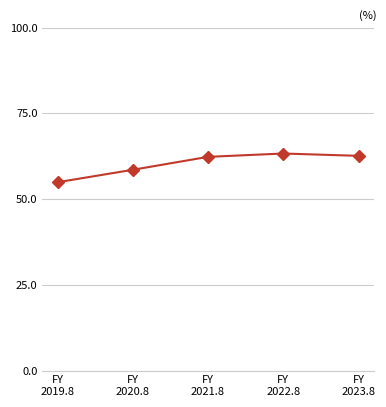

True or false: the data shows 26.9 at FY
2023.8.

False